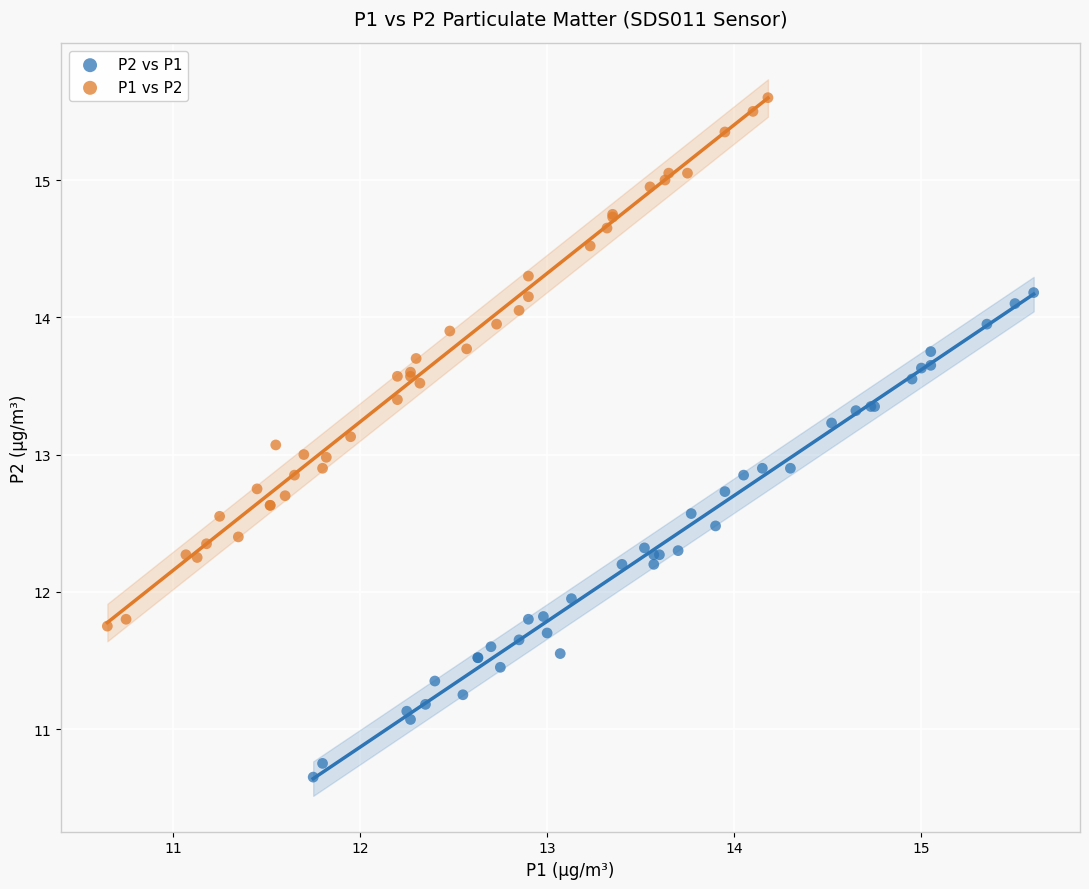

Which series has the largest Y range (max minus min)?

P1 vs P2